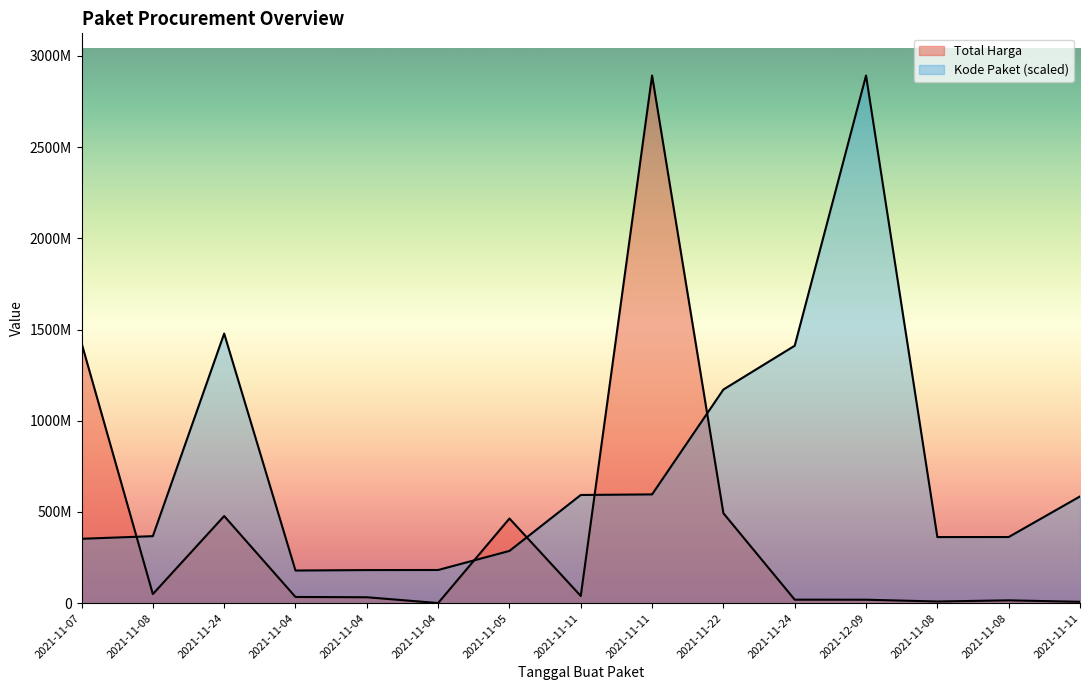

Between 2021-11-05 and 2021-11-08, which series saw the biggest shift?

Total Harga